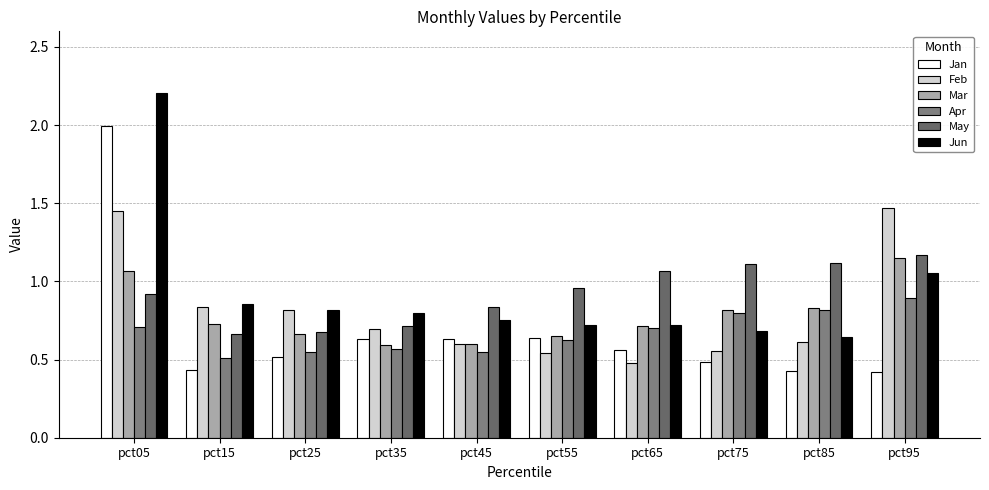

How many bars are there in total?

60